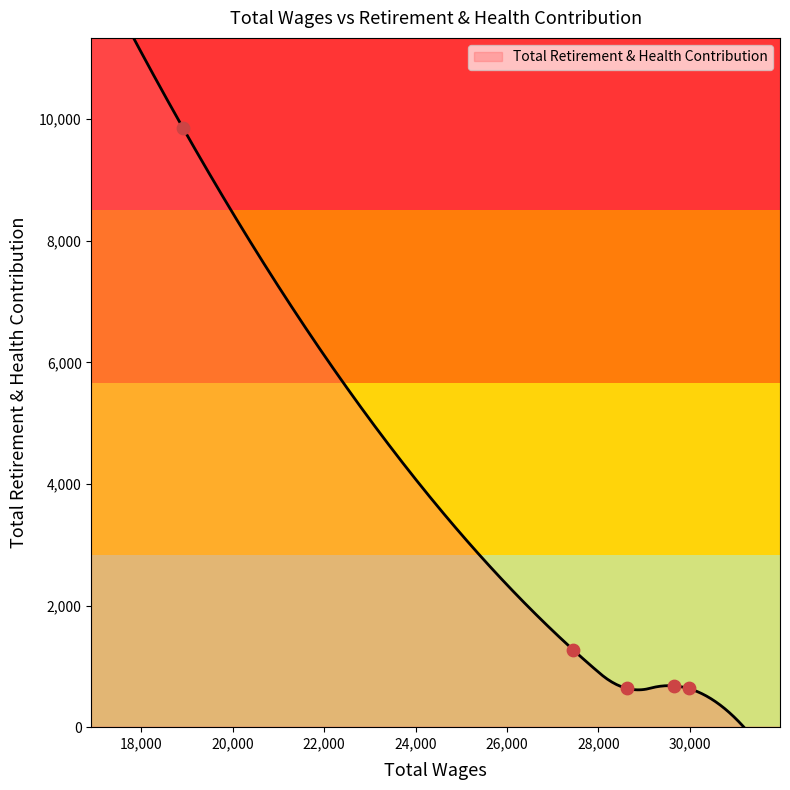

Which has a higher value, 29970.0 or 29644.0?

29644.0